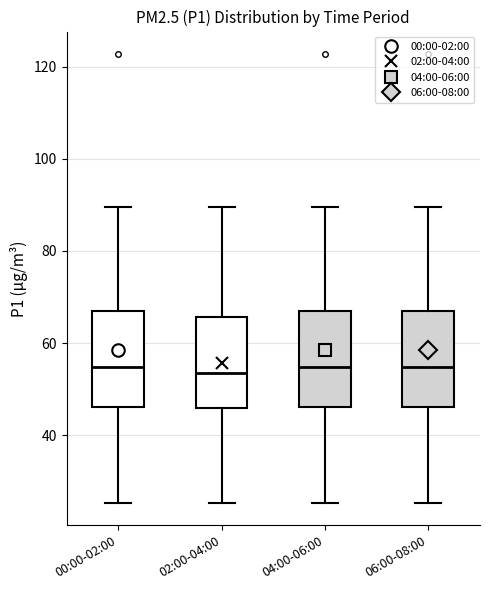

Reading left to right, read every box against the y-axis: the position of its median line, the range the box covers, and the ends of its whiskers. The values are not printed on the chart, so give them approximately, as read against the axis.

00:00-02:00: median 54, box 46 to 68, whiskers 26 to 90
02:00-04:00: median 54, box 46 to 66, whiskers 26 to 90
04:00-06:00: median 54, box 46 to 68, whiskers 26 to 90
06:00-08:00: median 54, box 46 to 68, whiskers 26 to 90